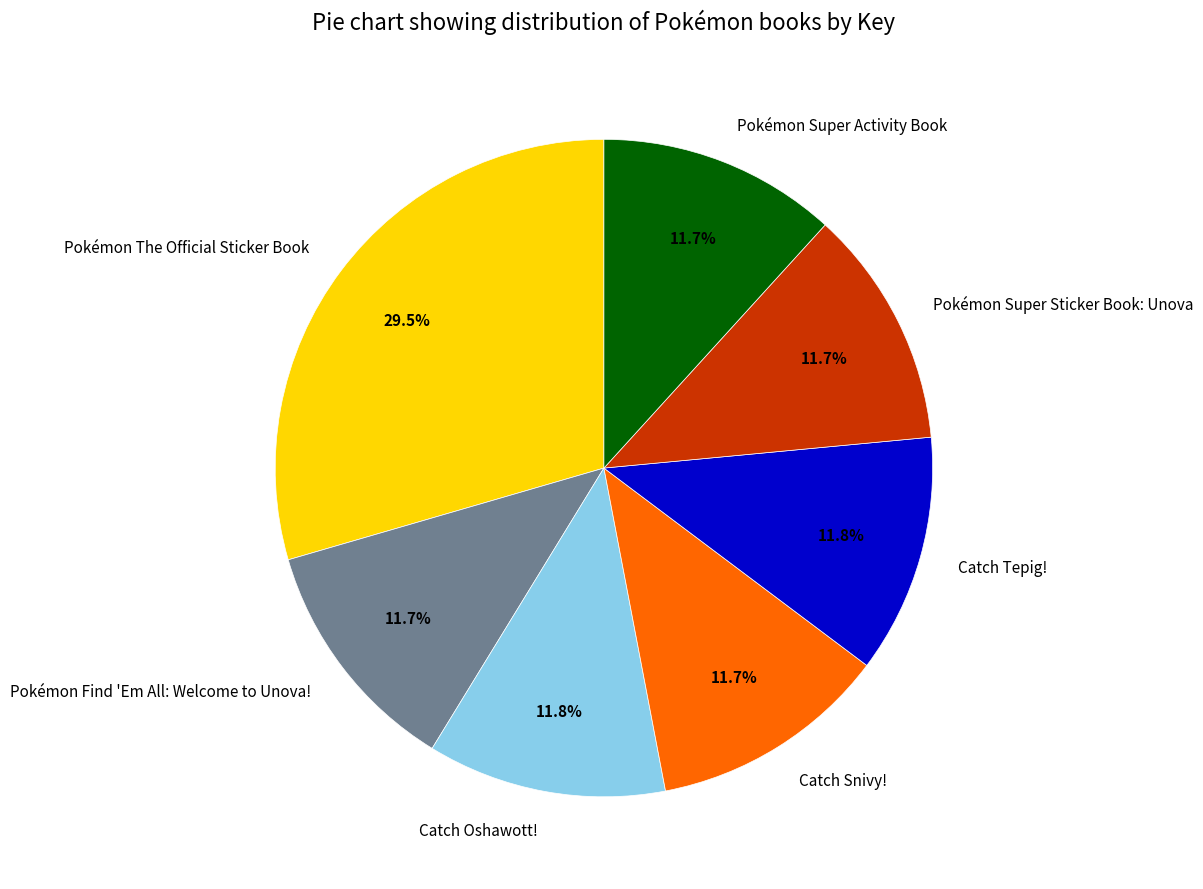

Which slice is the largest?

Pokémon The Official Sticker Book